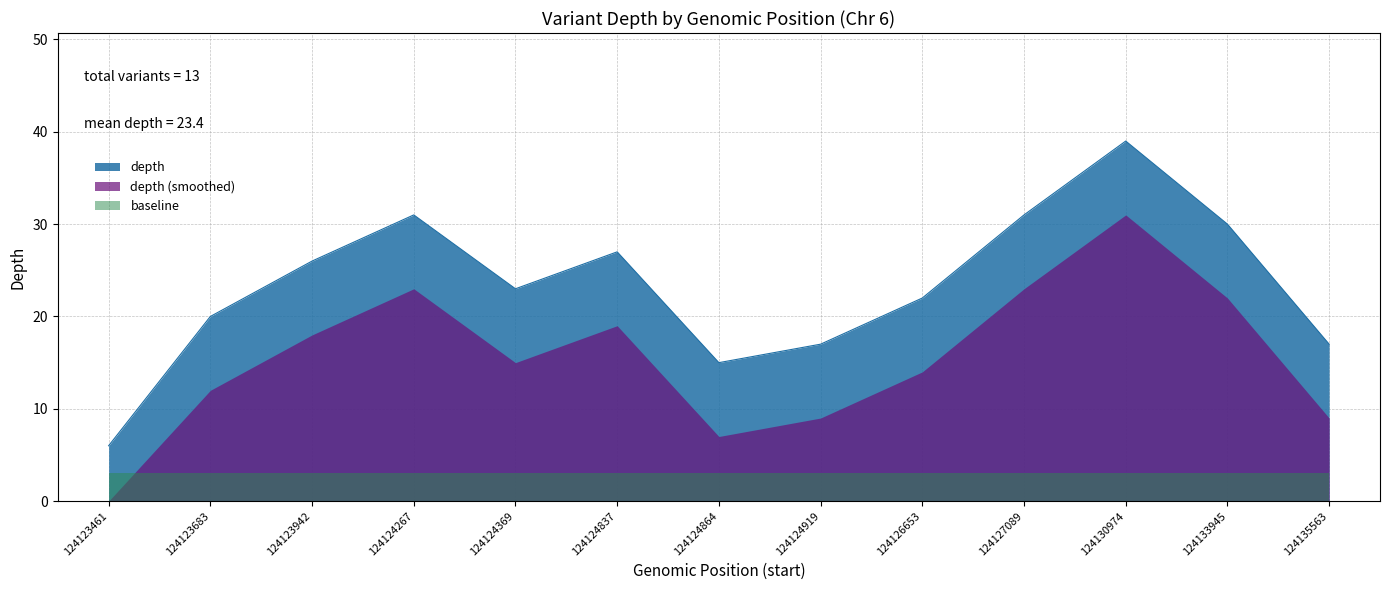

What is the change in value from 124124837 to 124133945?

+3